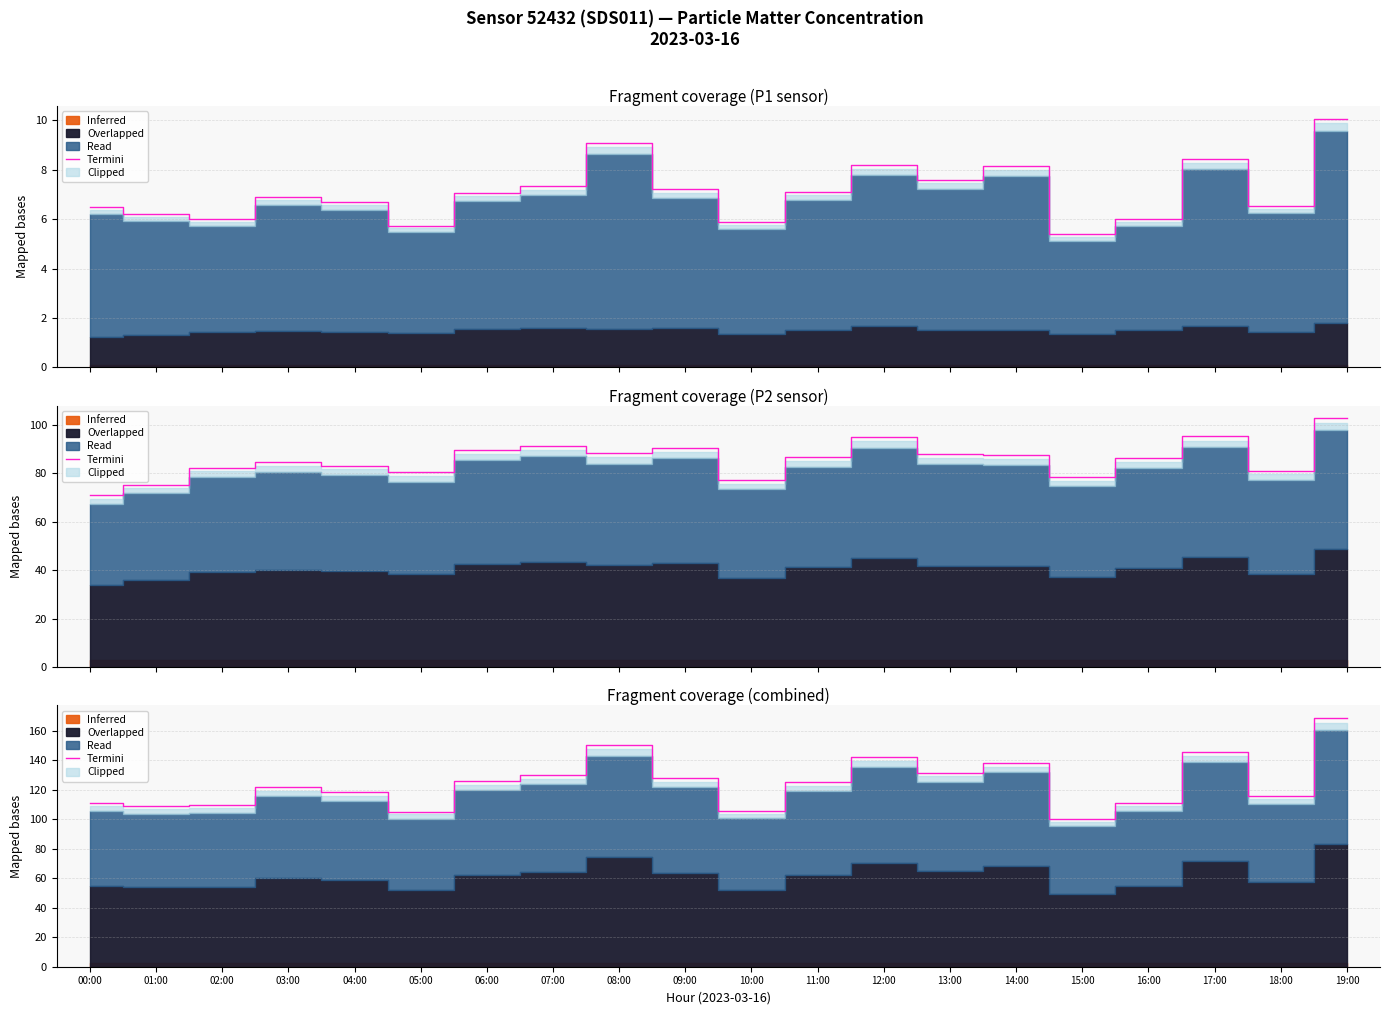

The value at 15:00 is 51.4. True or false?

False